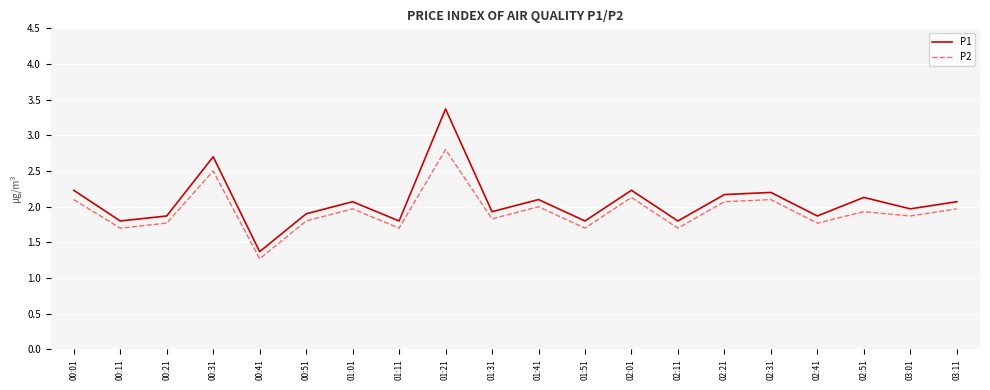

Which series changed the most between 01:21 and 02:41?

P1